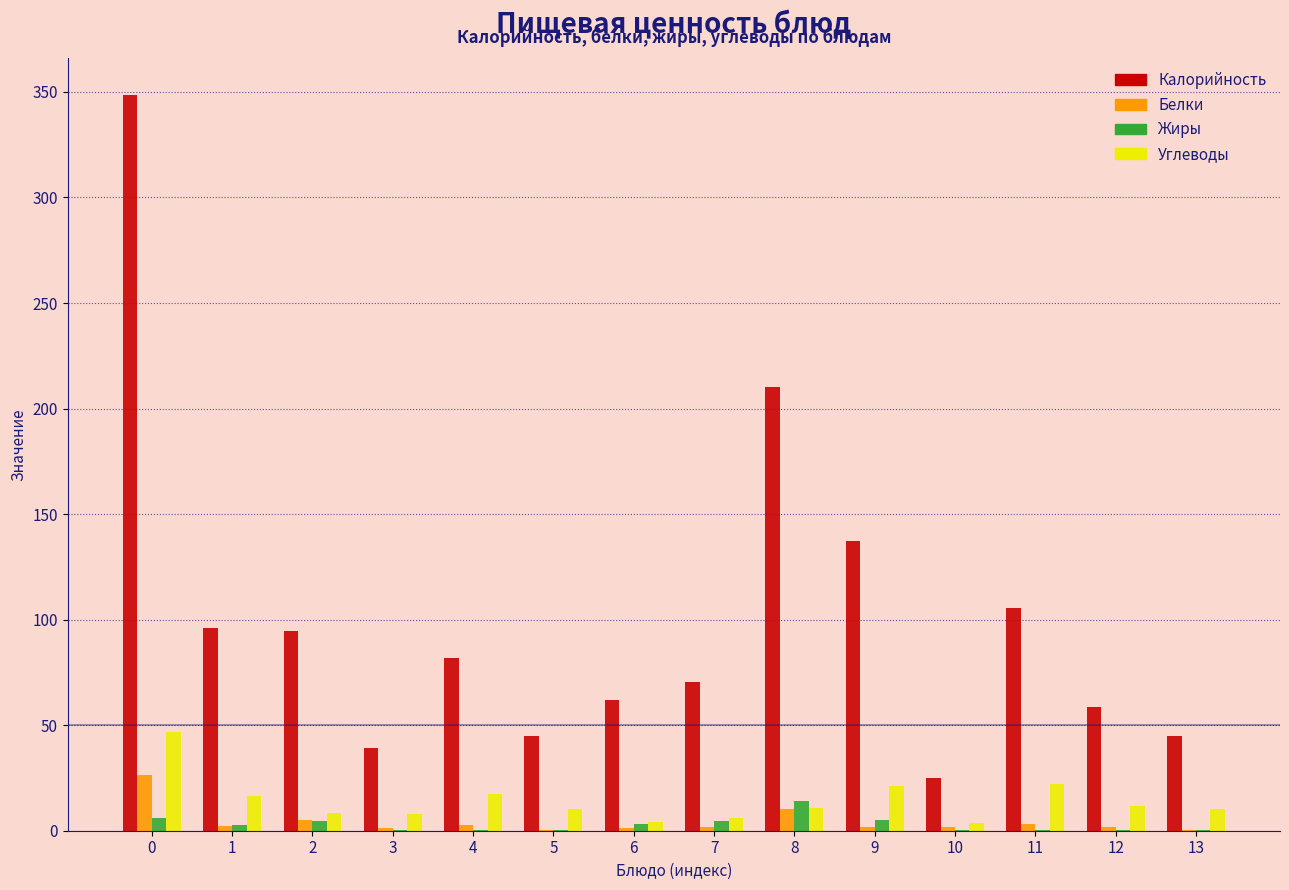

What is the sum of all Жиры values?

41.8